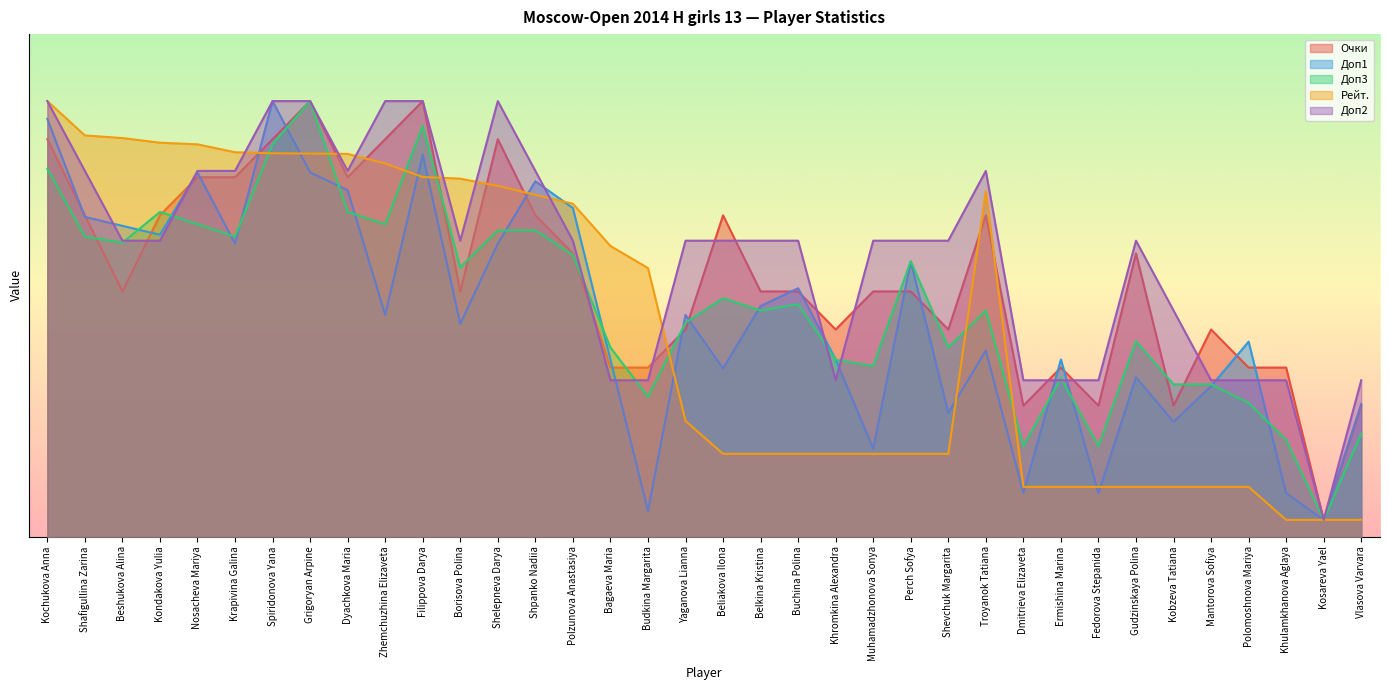

List the series in order of their peak value, highest first.

Очки, Доп1, Доп3, Рейт., Доп2